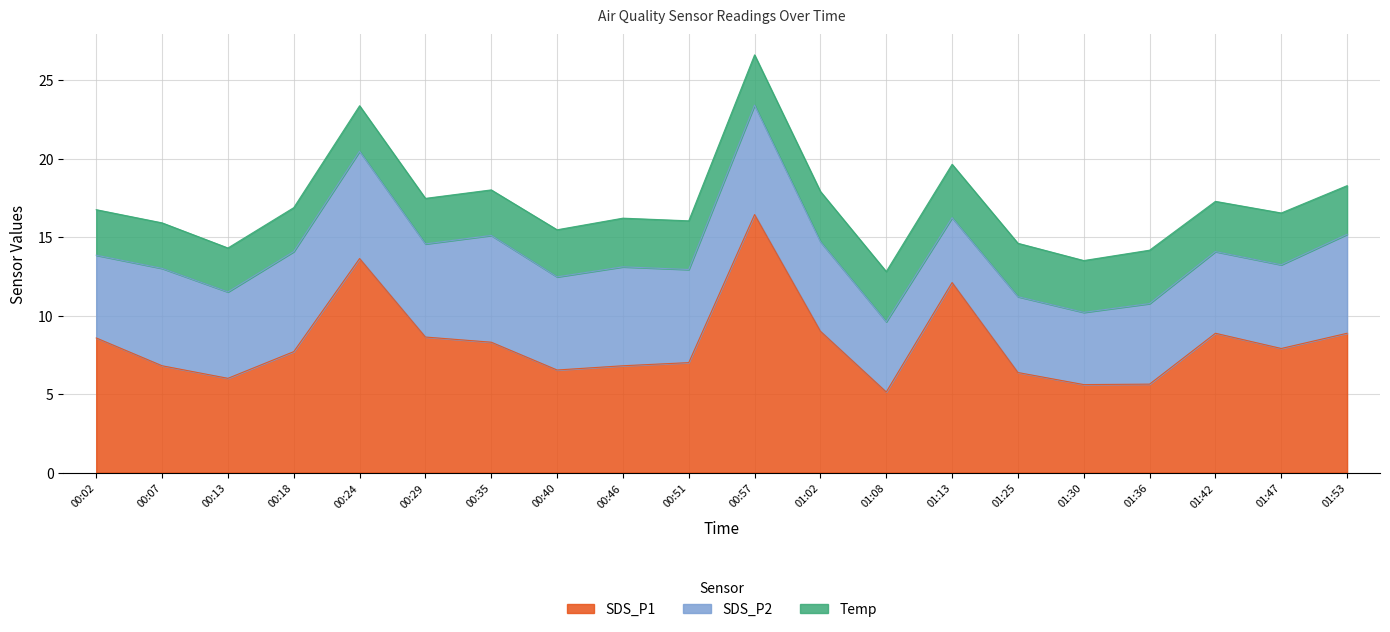

Read the Temp value at 00:18.

2.8